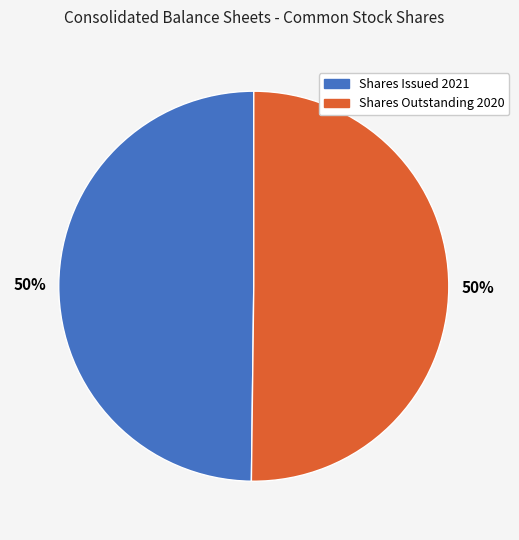

To the nearest percent, what is the combined percentage of Shares Outstanding 2020 and Shares Issued 2021?

100%